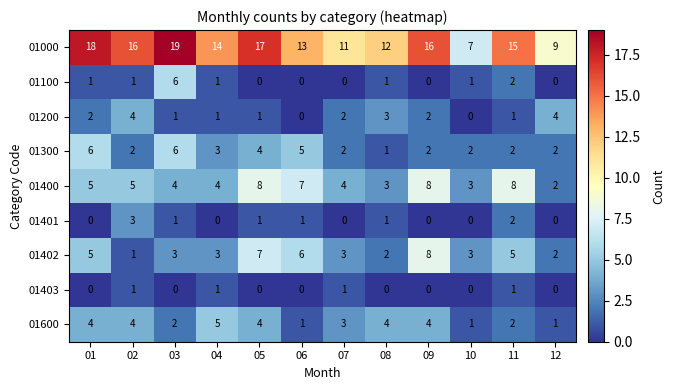

How many categories are shown in the chart?

12